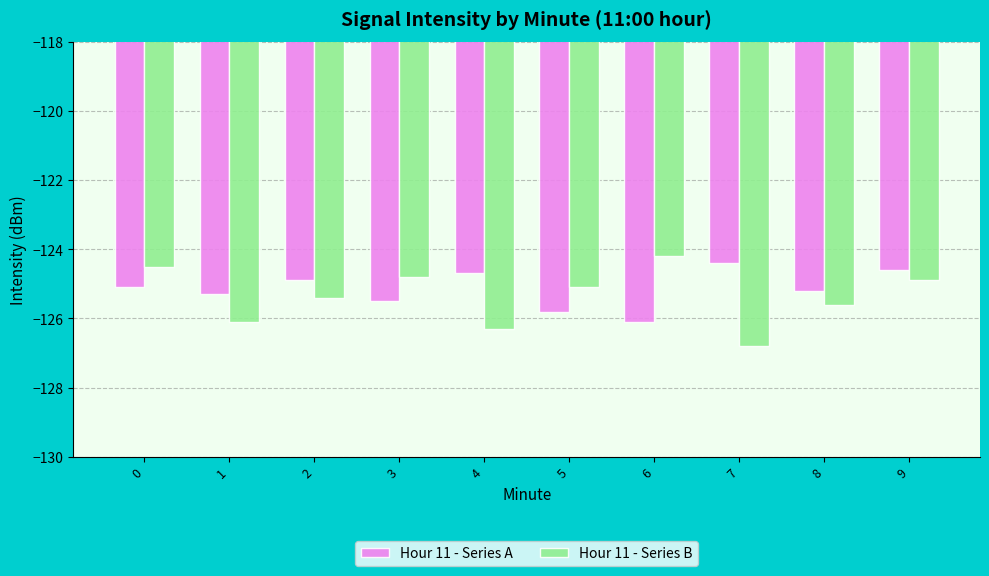

What is the sum of the Hour 11 - Series A values at 7 and 5?

-250.2